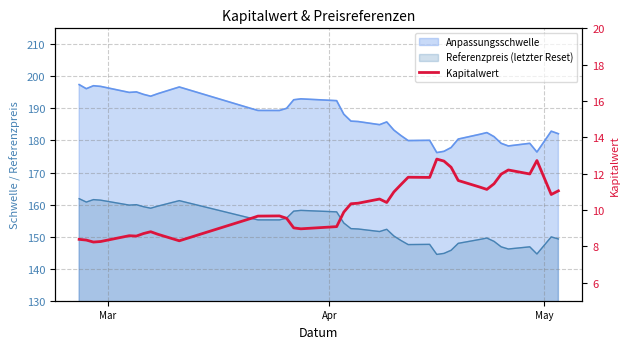

Reading right to left, transcribe all the data shown in this chart.

11.1	10.8	12.7	12.0	12.2	12.0	11.4	11.1	11.3	11.6	12.3	12.7	12.8	11.8	11.8	11.4	11.0	10.4	10.6	10.4	10.3	9.9	9.1	9.0	9.0	9.5	9.7	9.7	9.5	8.3	8.7	8.8	8.7	8.6	8.6	8.3	8.2	8.3	8.4